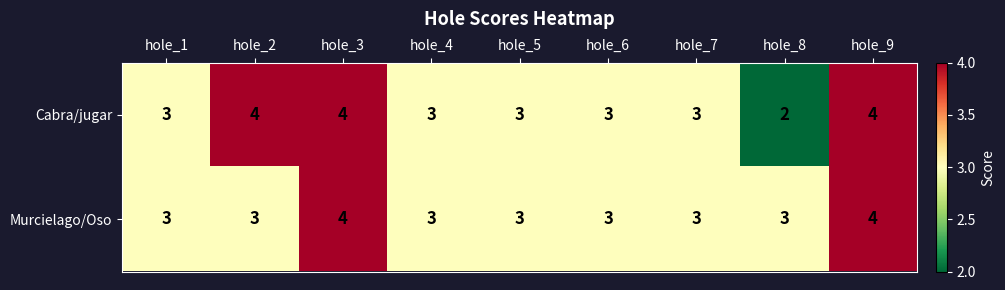

Count the Cabra/jugar values in the range 3 to 4.

8